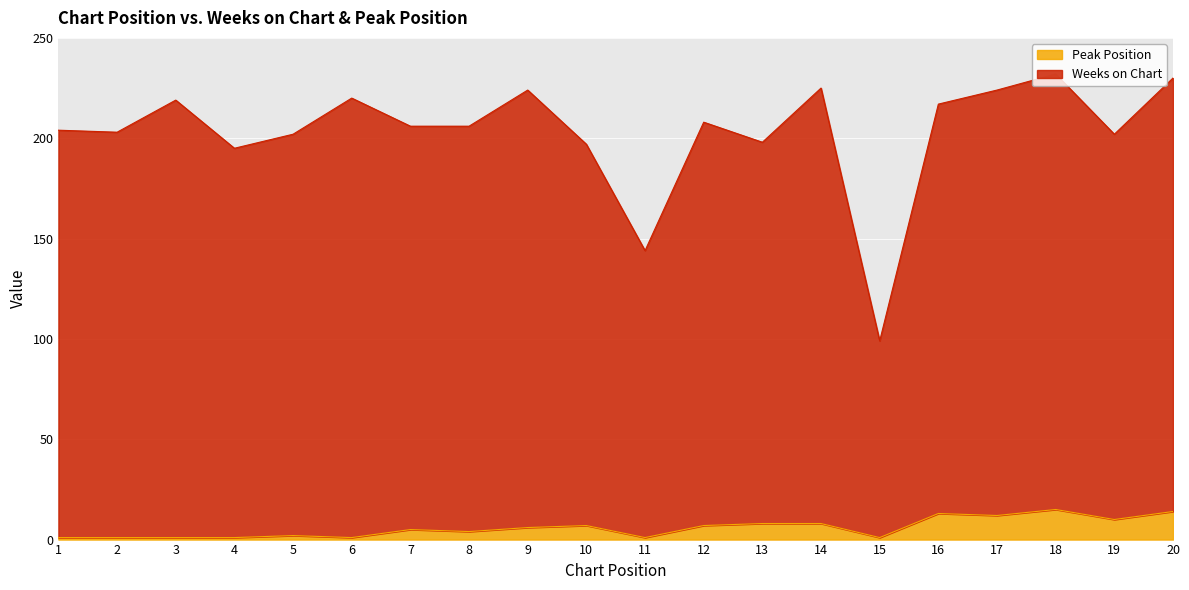

How many values in the Peak Position series exceed 6?

9